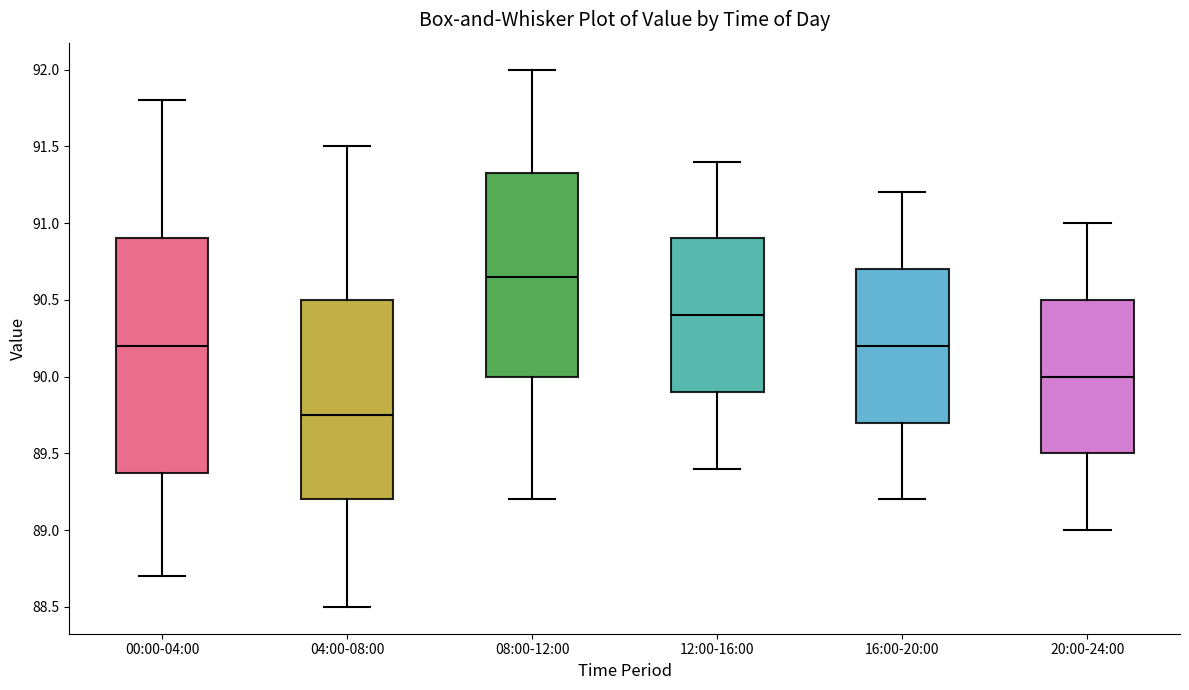

Which box has the highest median line?

08:00-12:00